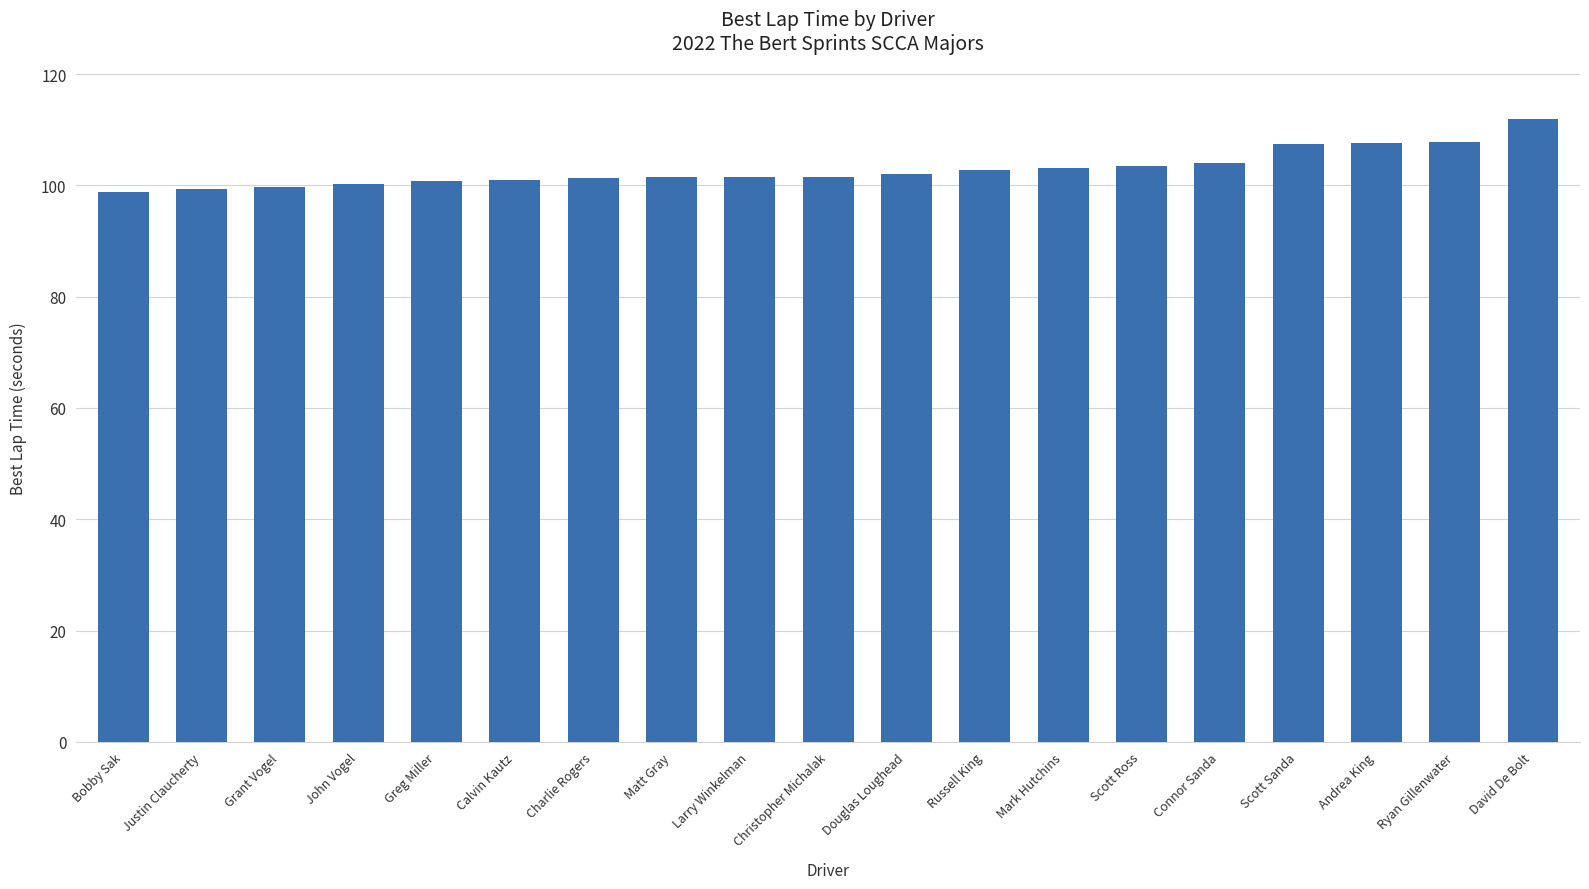

Read the value at Scott Ross.

103.5